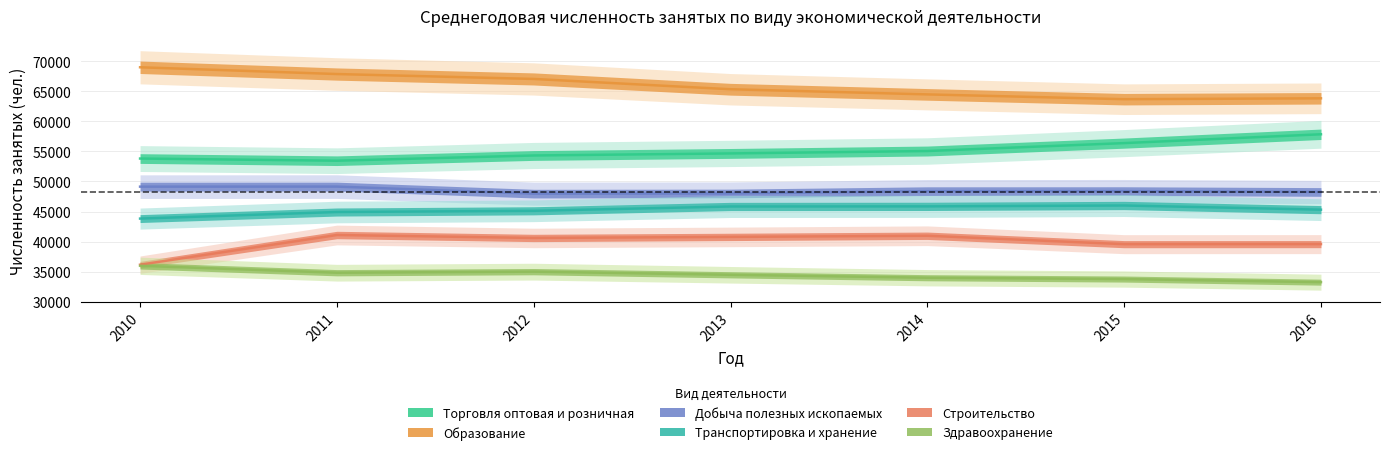

What is the difference between the second highest and minimum values in the Добыча полезных ископаемых series?

1162